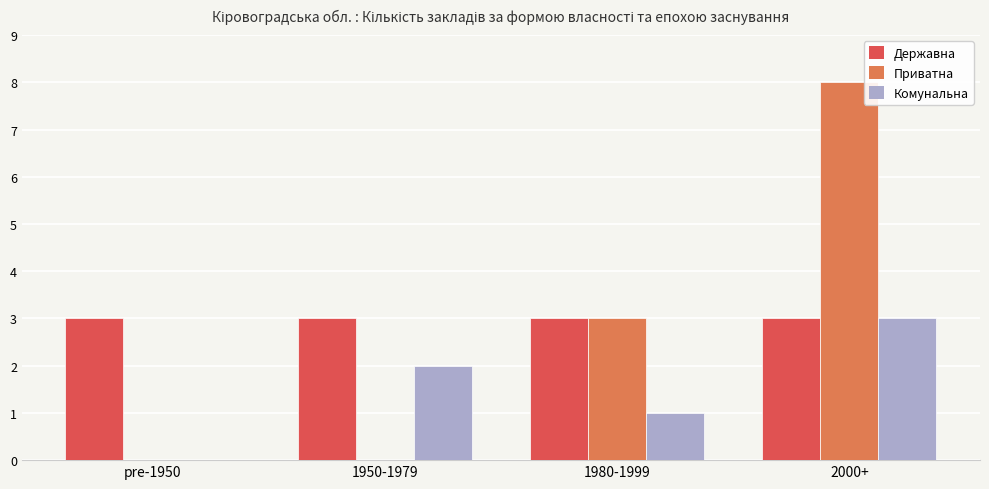

At which category does the chart reach its peak across all series?

2000+